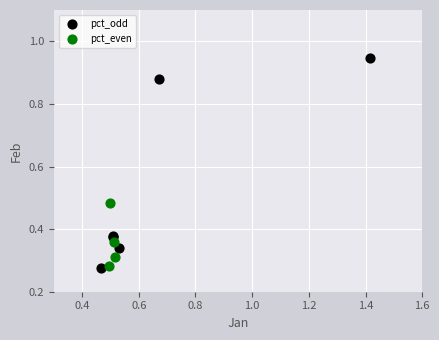

Which series has the widest spread of Y values?

pct_odd